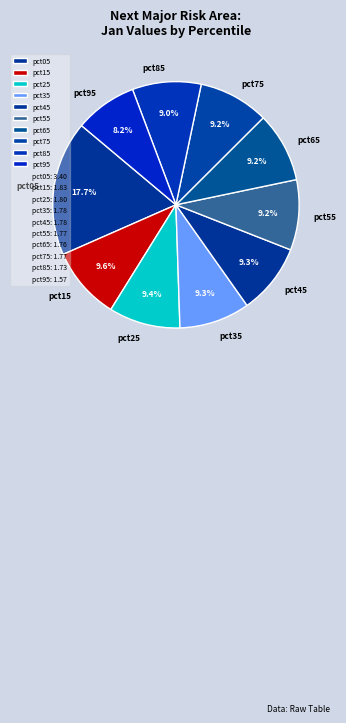

To the nearest percent, what is the average slice percentage?

10%